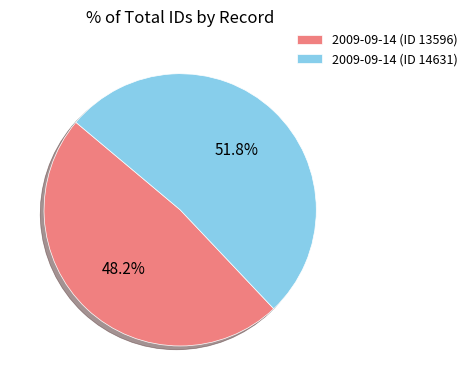

What percentage do 2009-09-14 (ID 13596) and 2009-09-14 (ID 14631) together represent?

100.0%